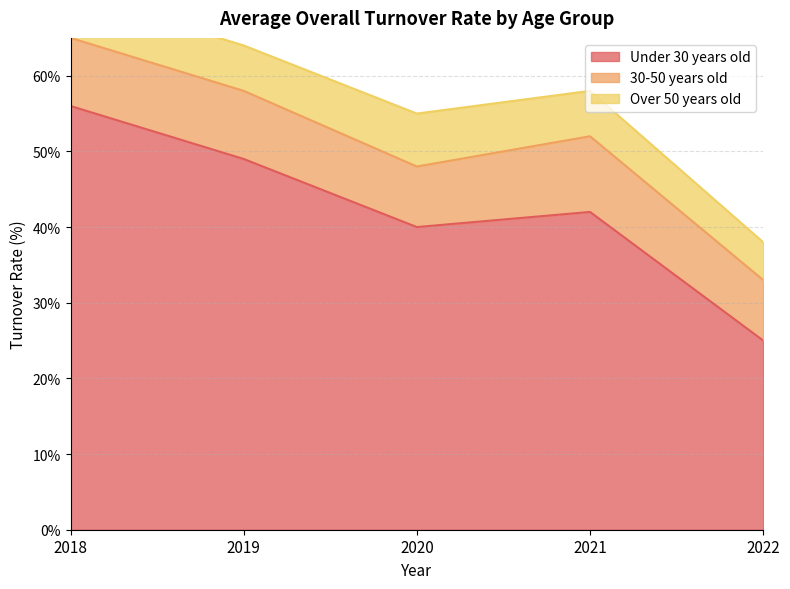

Read the Over 50 years old value at 2022.

5